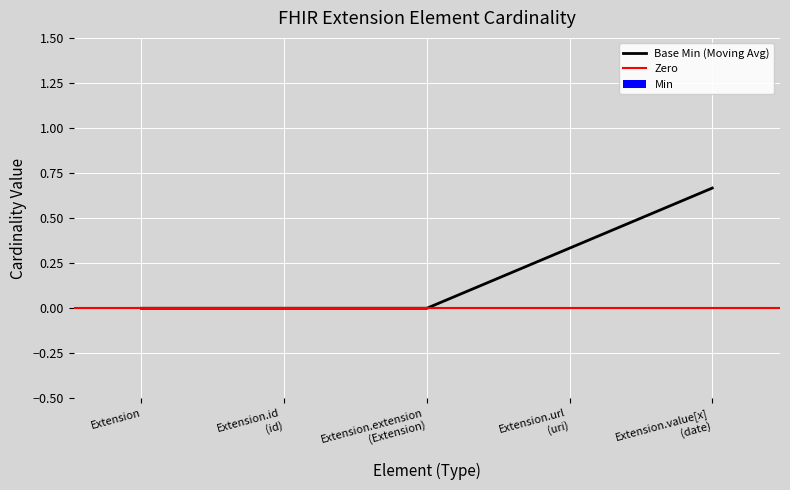

Is the value of Min at Extension.id greater than the value of Base Min at Extension.id?

No